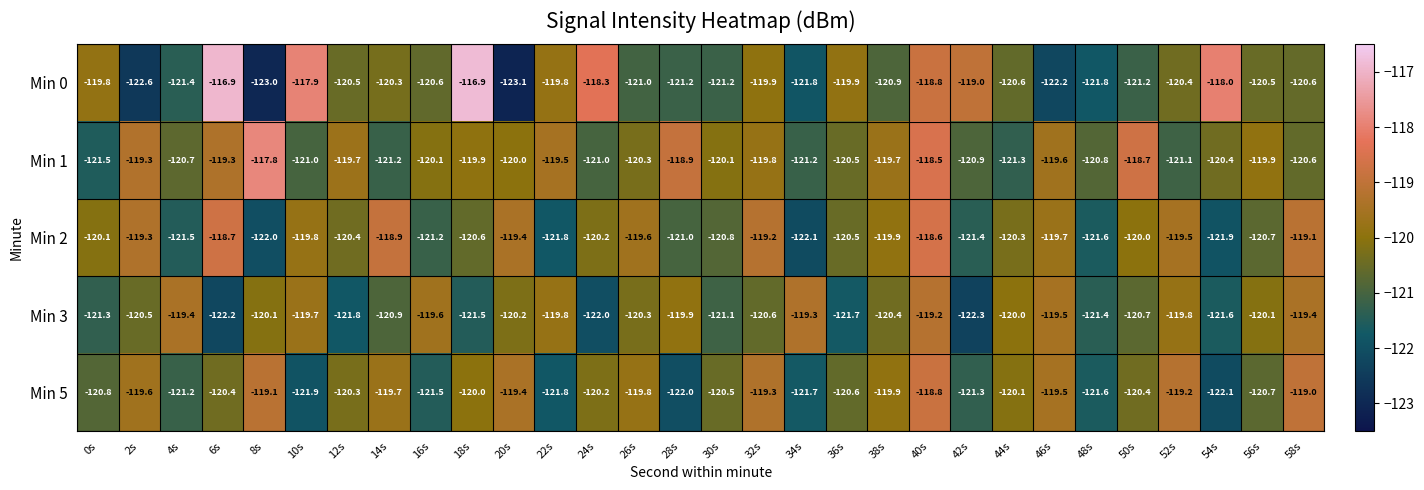

True or false: Min 2 has a value of -176.3 at 26s.

False